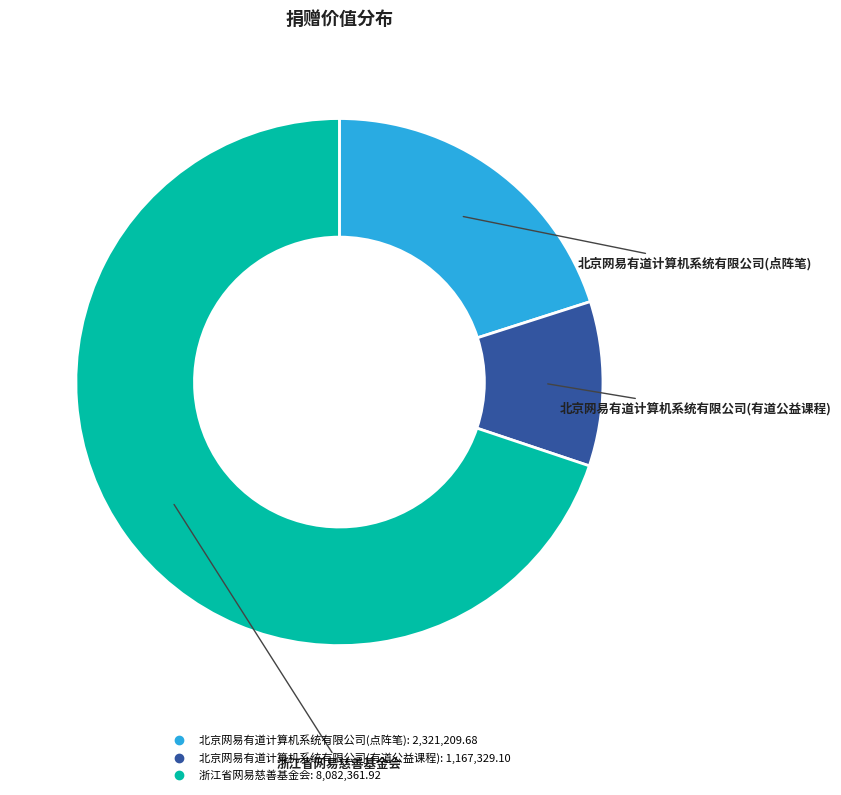

Rank the categories by value from lowest to highest.

北京网易有道计算机系统有限公司(有道公益课程), 北京网易有道计算机系统有限公司(点阵笔), 浙江省网易慈善基金会